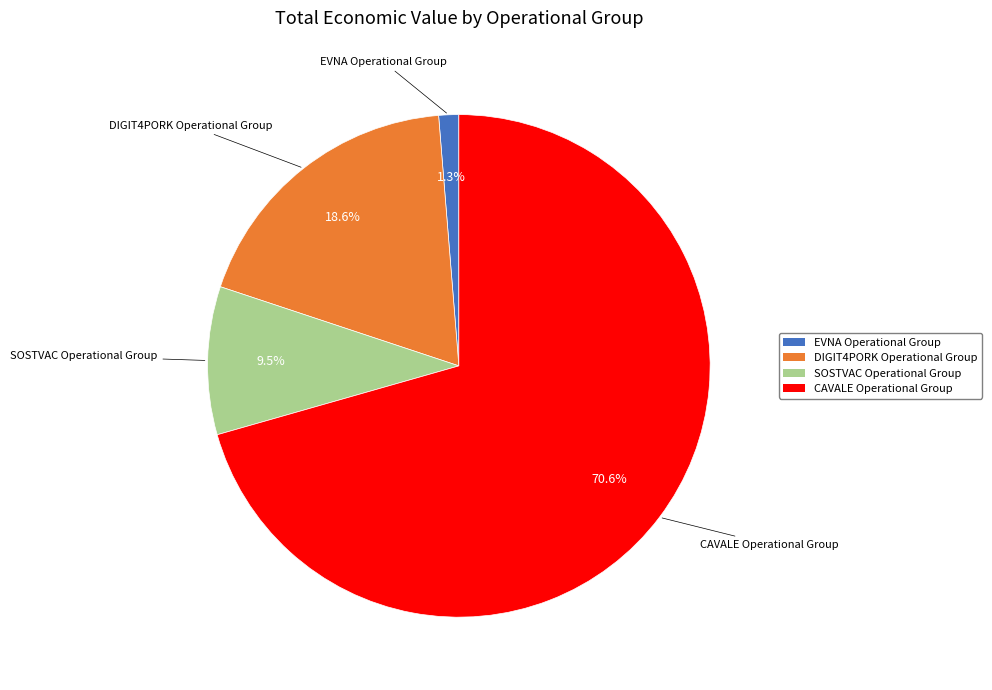

To the nearest percent, what is the average slice percentage?

25%